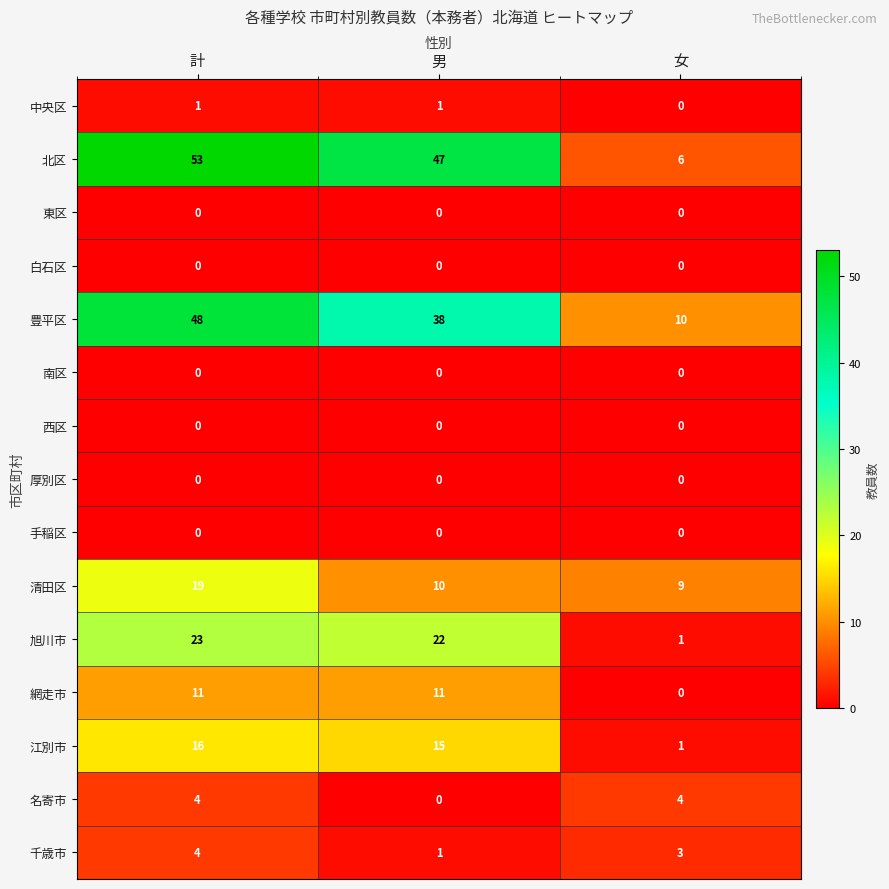

How many positive values does the 中央区 series have?

2